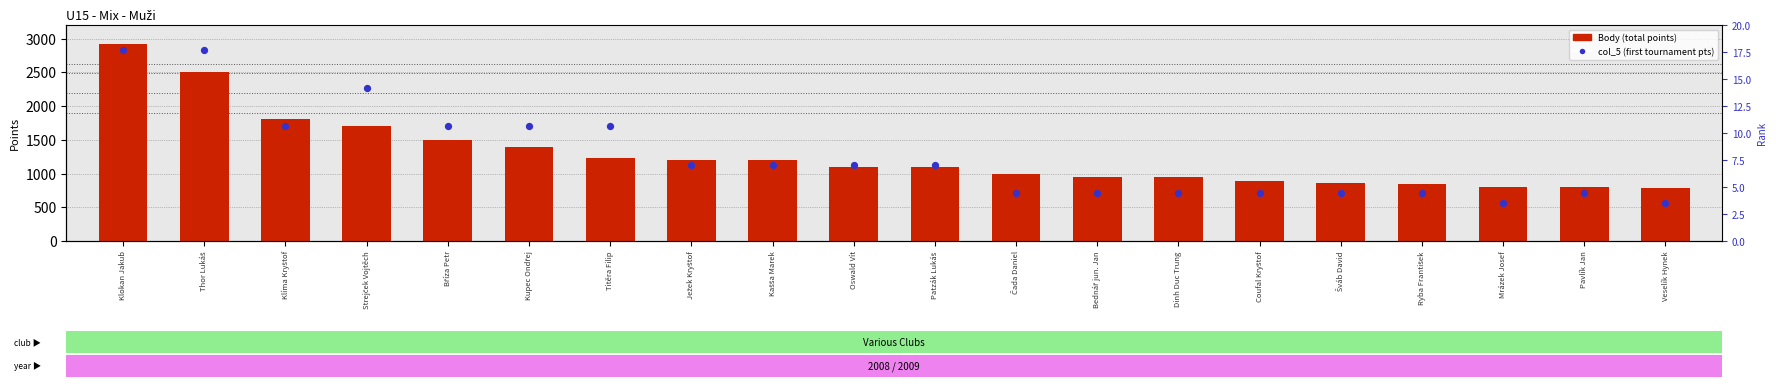

At how many categories does at least one series exceed 2663?

2